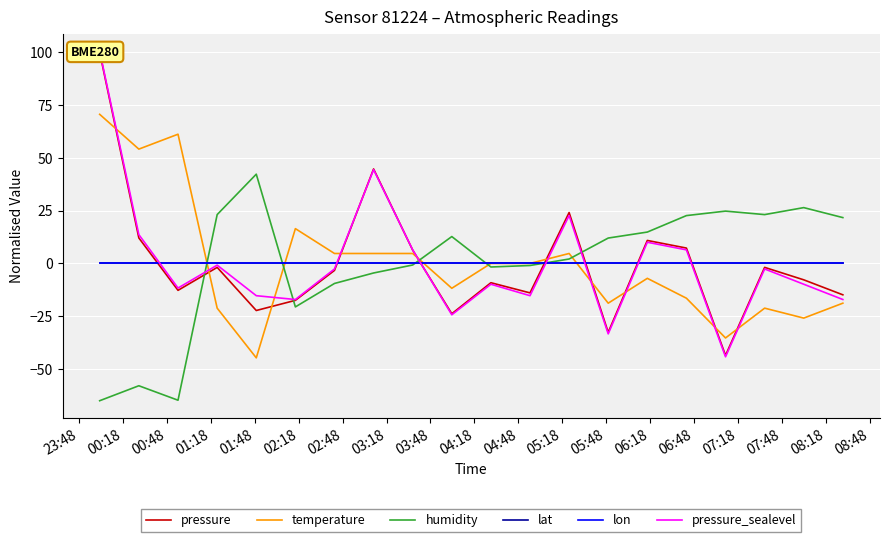

What is the difference between the maximum and minimum values in the pressure series?

143.5